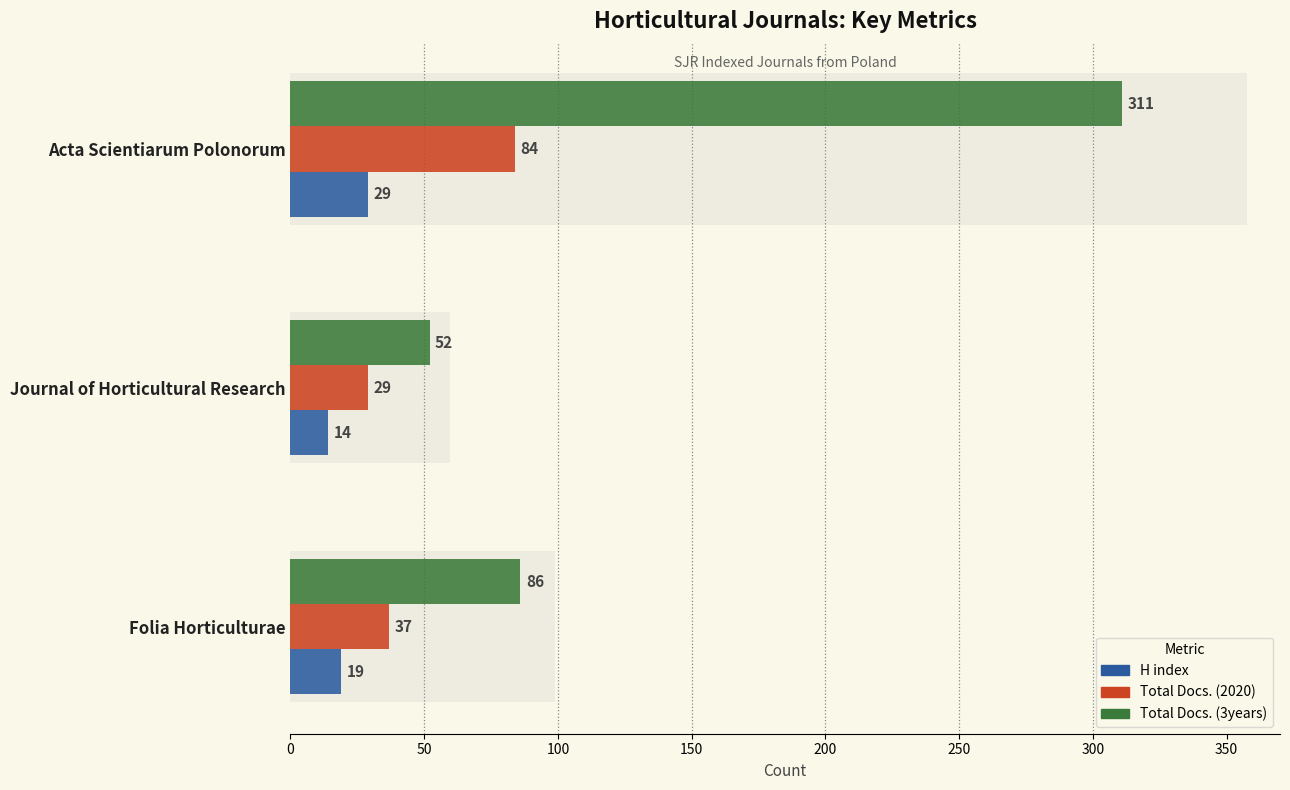

Between Folia Horticulturae and Journal of Horticultural Research, which series saw the biggest shift?

Total Docs. (3years)